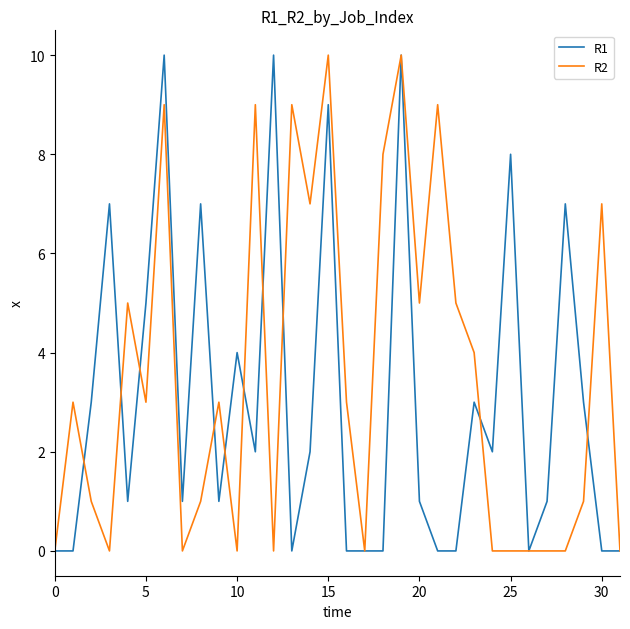

List the series in order of their overall mean, lowest first.

R1, R2